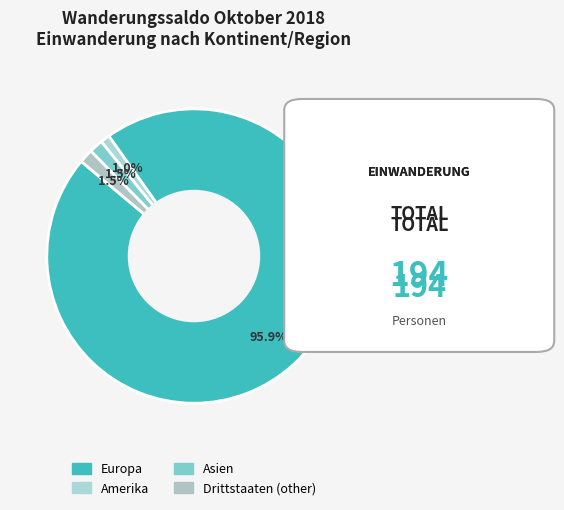

How many slices are in this pie chart?

4